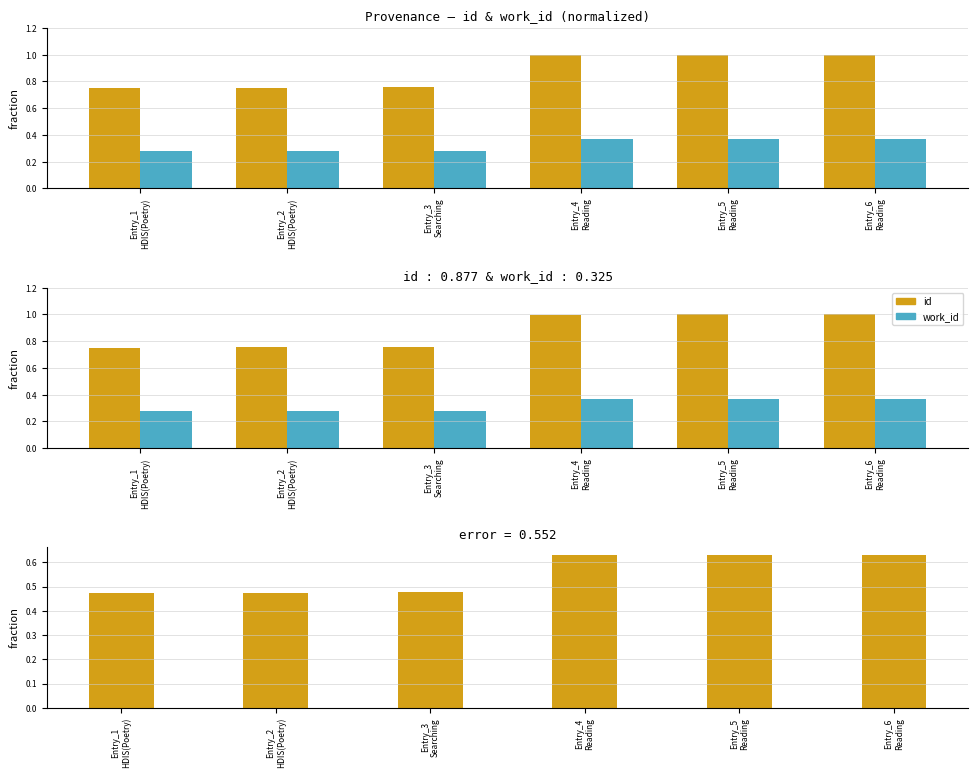

Reading left to right, transcribe all the data shown in this chart.

id: Entry_1
HDIS(Poetry)=0.8	Entry_2
HDIS(Poetry)=0.8	Entry_3
Searching=0.8	Entry_4
Reading=1.0	Entry_5
Reading=1.0	Entry_6
Reading=1.0
work_id: Entry_1
HDIS(Poetry)=0.3	Entry_2
HDIS(Poetry)=0.3	Entry_3
Searching=0.3	Entry_4
Reading=0.4	Entry_5
Reading=0.4	Entry_6
Reading=0.4
difference (id - work_id): Entry_1
HDIS(Poetry)=0.5	Entry_2
HDIS(Poetry)=0.5	Entry_3
Searching=0.5	Entry_4
Reading=0.6	Entry_5
Reading=0.6	Entry_6
Reading=0.6